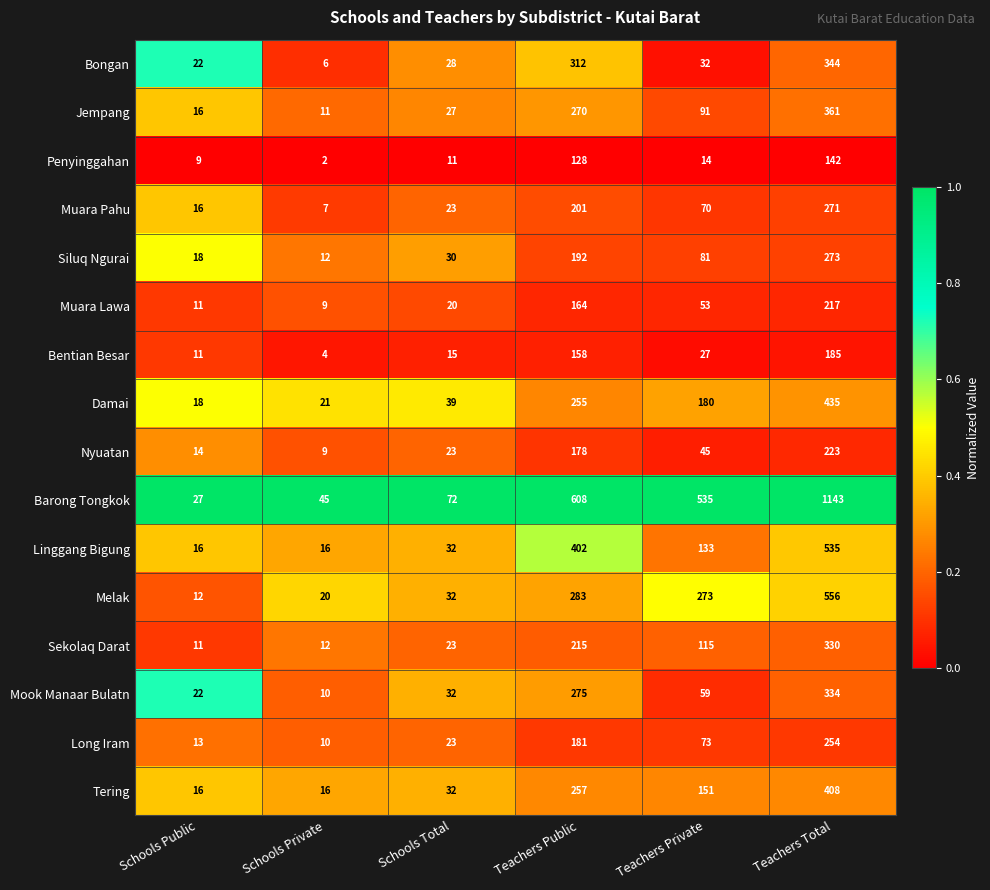

At which label is Muara Lawa closest to 113?

Teachers Public